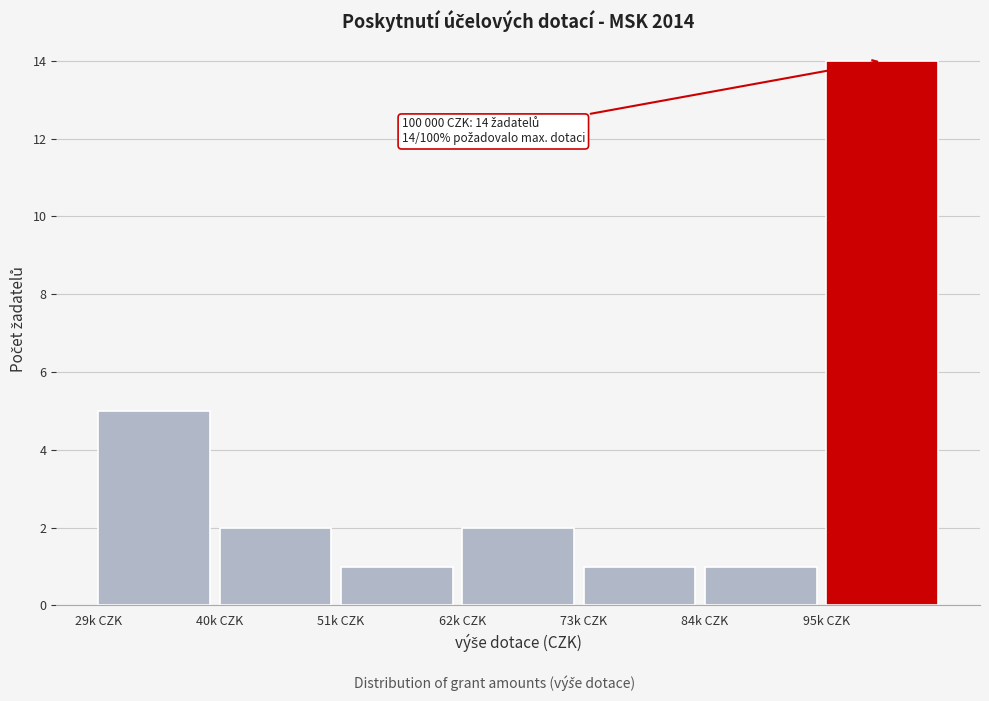

Reading left to right, list all the values displayed in this chart.

29k CZK=5	40k CZK=2	51k CZK=1	62k CZK=2	73k CZK=1	84k CZK=1	95k CZK=14